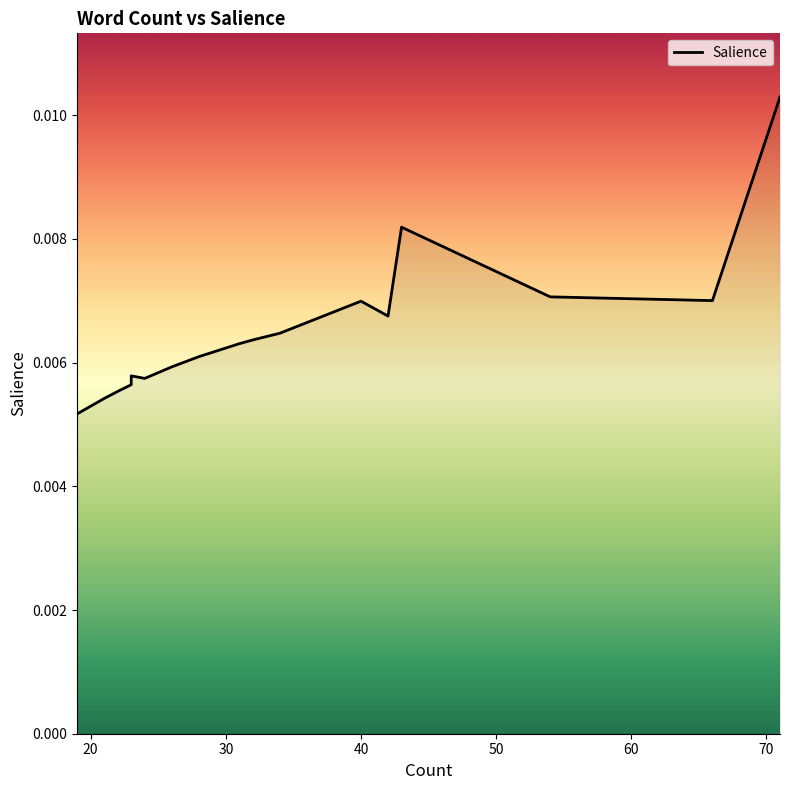

The value at 10 is 0.0. True or false?

False